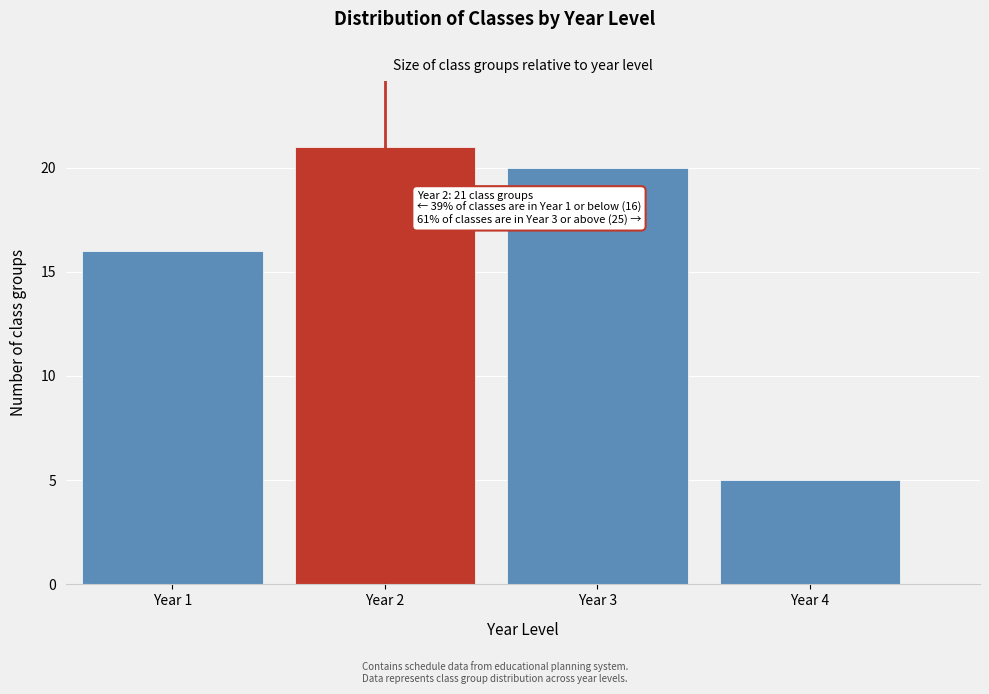

Reading right to left, what are all the values shown in this chart?

5	20	21	16